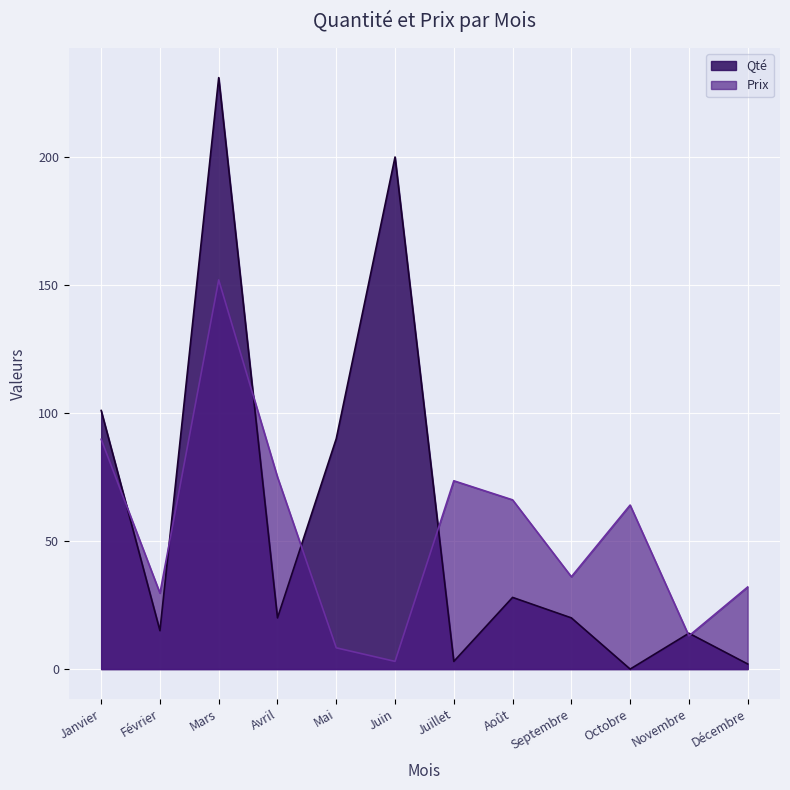

Where is the first local maximum for Qté?

Mars